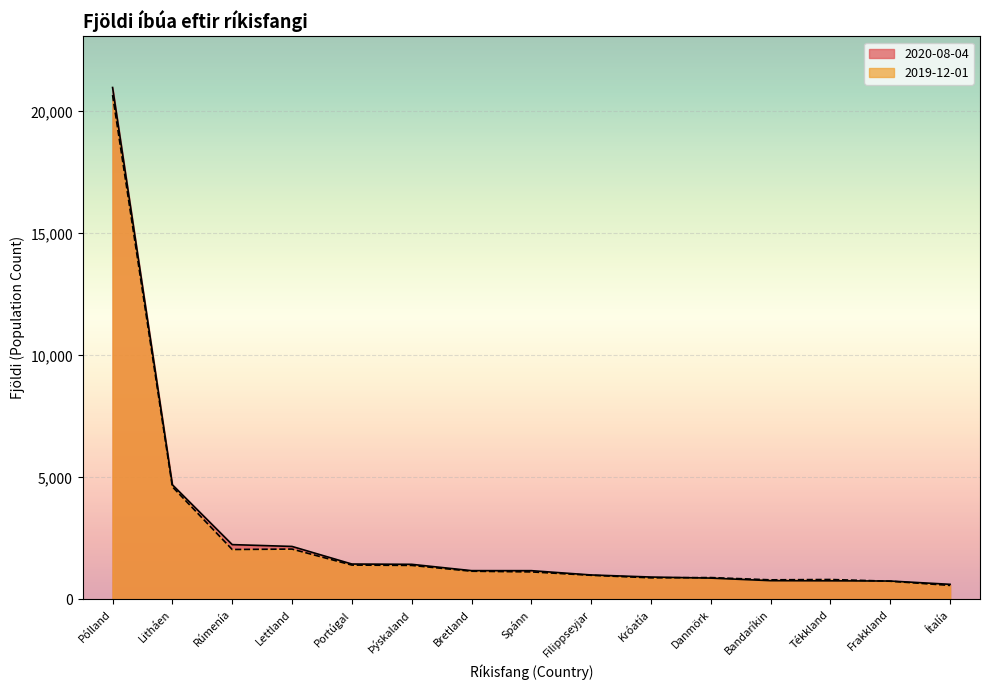

Reading left to right, what are all the values shown in this chart?

2020-08-04: Pólland=20984	Litháen=4699	Rúmenía=2246	Lettland=2171	Portúgal=1450	Þýskaland=1438	Bretland=1179	Spánn=1178	Filippseyjar=1002	Króatía=917	Danmörk=873	Bandaríkin=768	Tékkland=762	Frakkland=753	Ítalía=618
2019-12-01: Pólland=20674	Litháen=4616	Rúmenía=2046	Lettland=2063	Portúgal=1407	Þýskaland=1393	Bretland=1155	Spánn=1127	Filippseyjar=988	Króatía=884	Danmörk=895	Bandaríkin=802	Tékkland=816	Frakkland=745	Ítalía=573